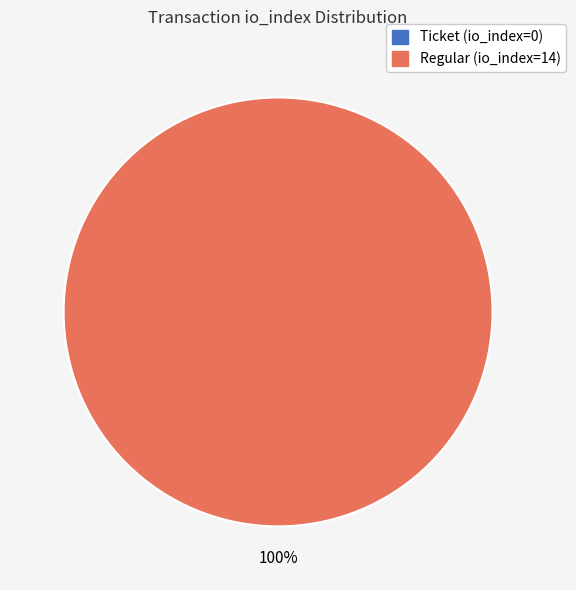

How many segments does this pie chart have?

2